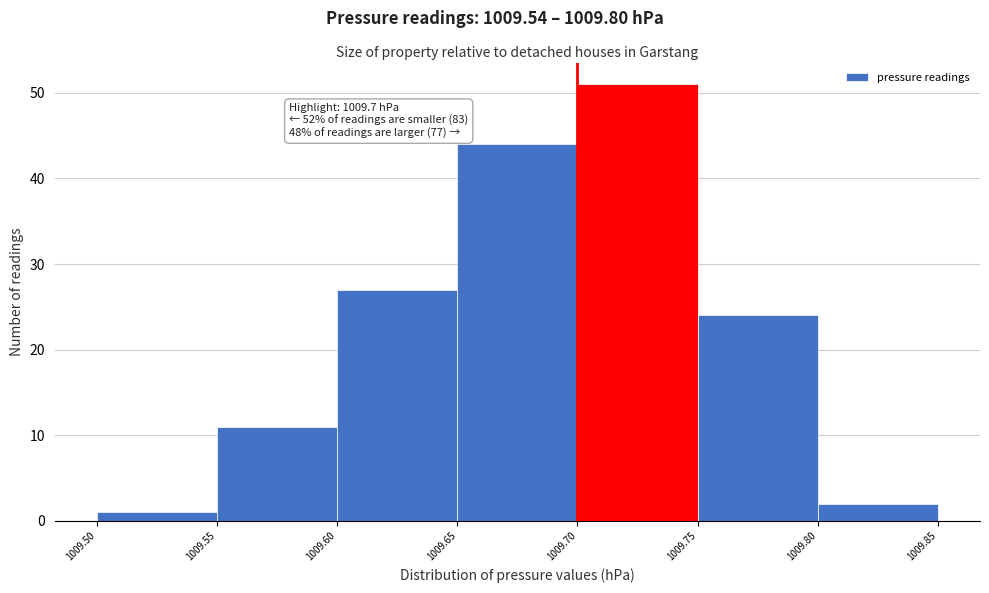

Over which range of the x-axis is the bar tallest?

1009.70 to 1009.75